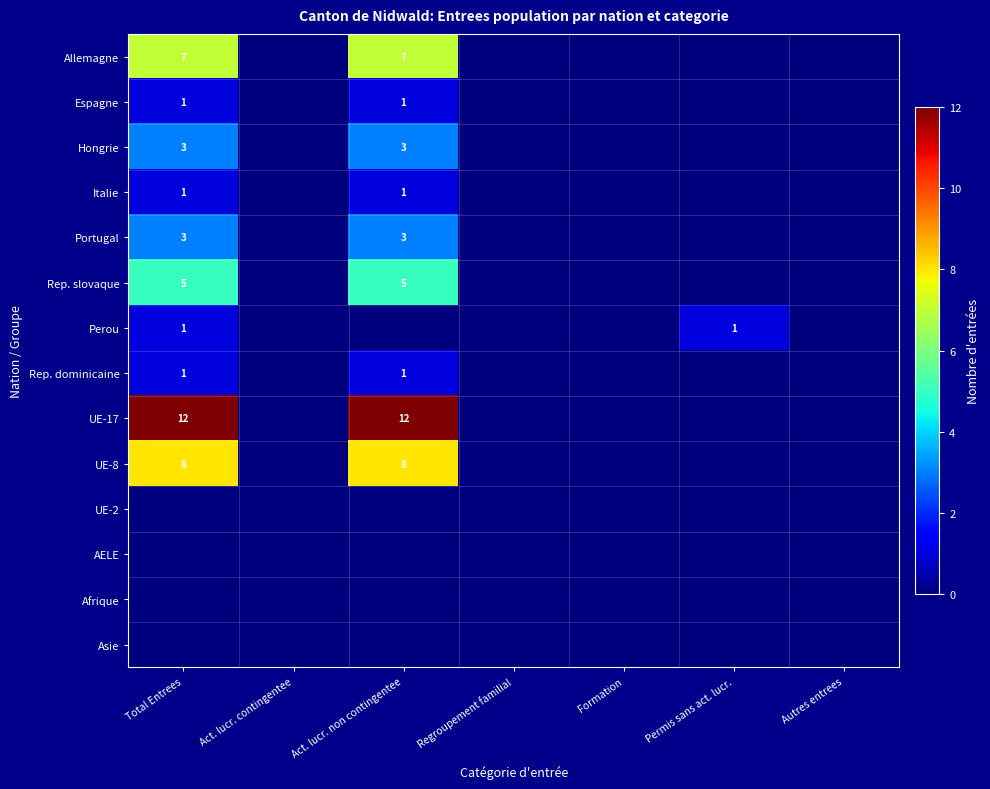

At how many categories does at least one series exceed 1?

2